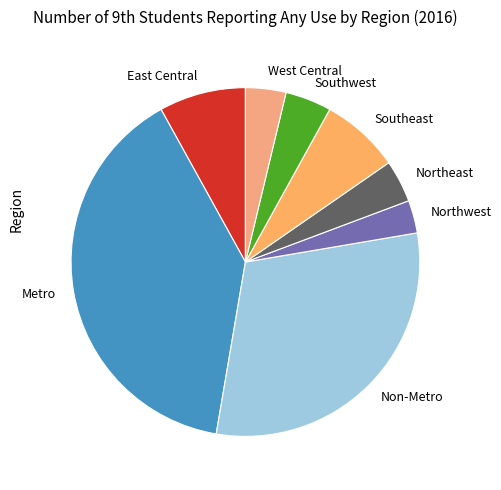

Is it true that Northwest is 18% of the pie?

False